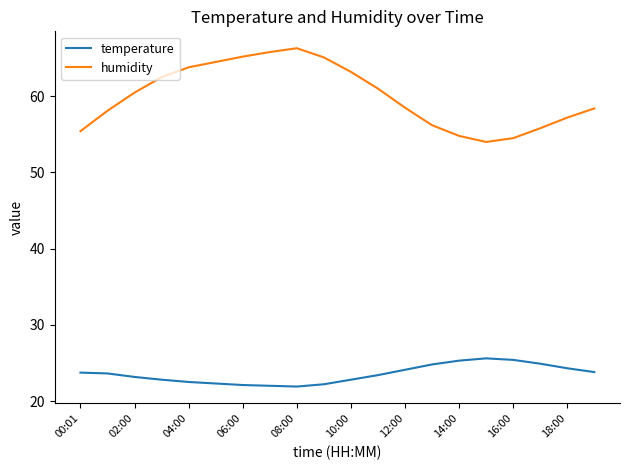

How many values in the humidity series are below 60?

10